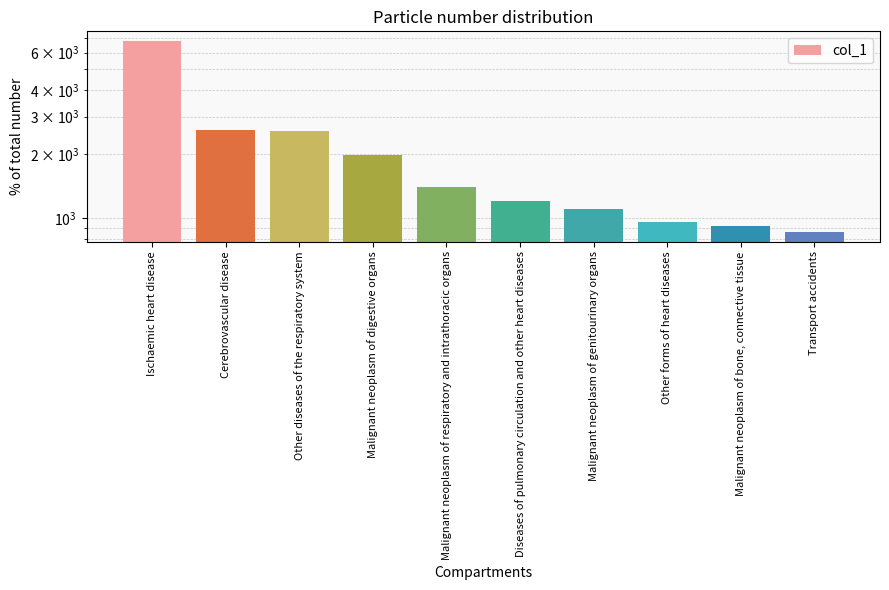

What is the value of the 7th bar from the left?

1104